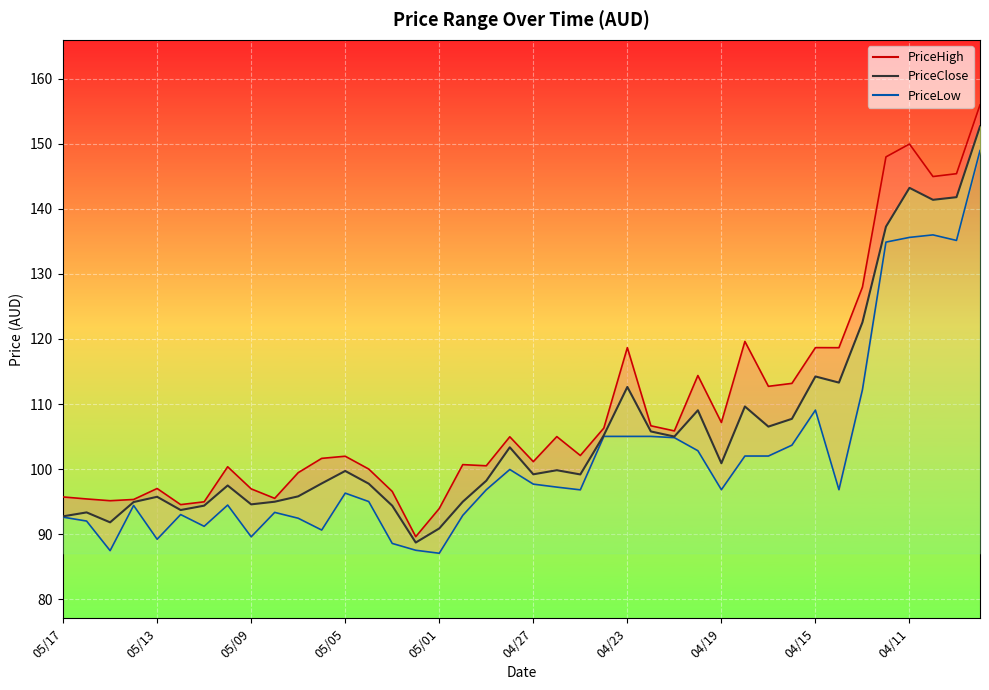

The value of PriceClose_line at 21 is 179.7. True or false?

False